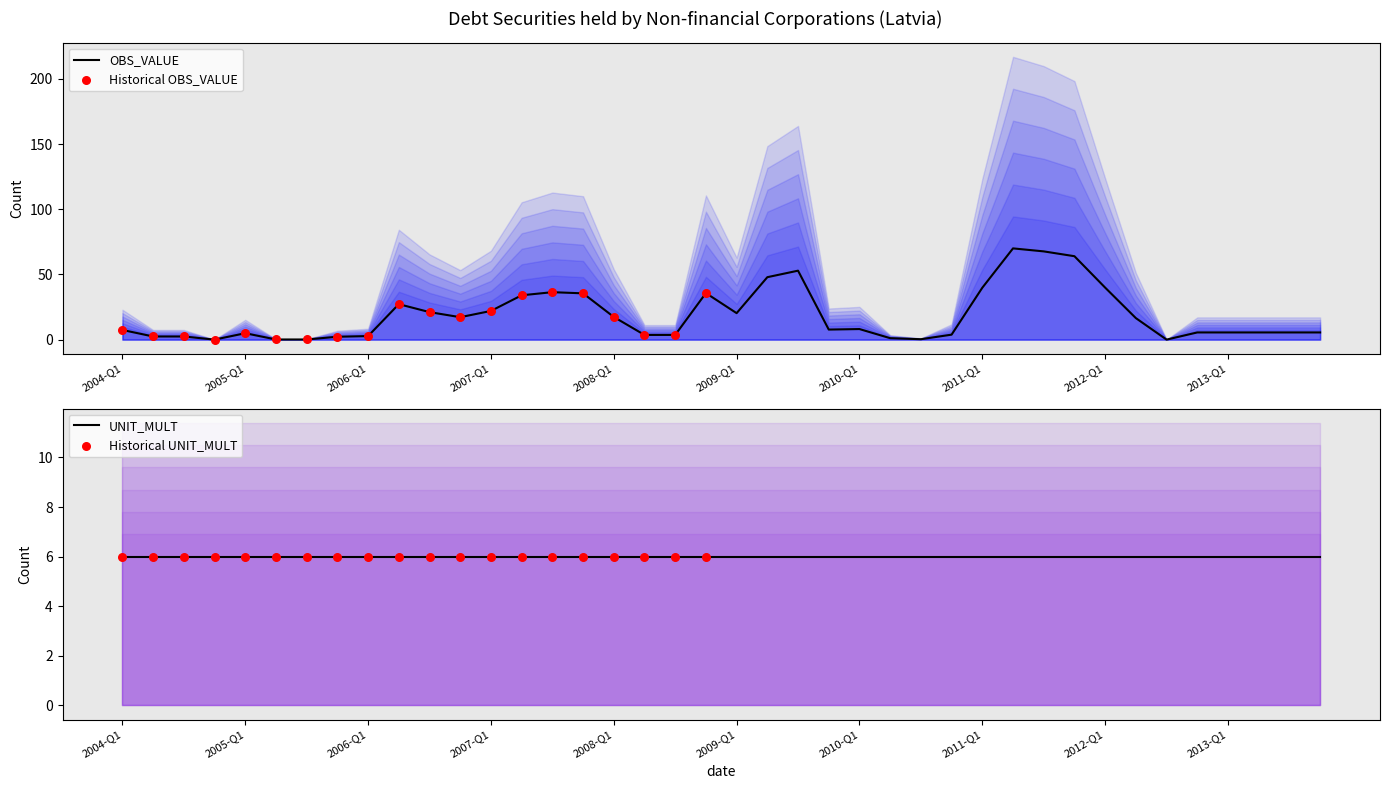

What is the change in value from 2004-Q1 to 2013-Q4?

-1.9